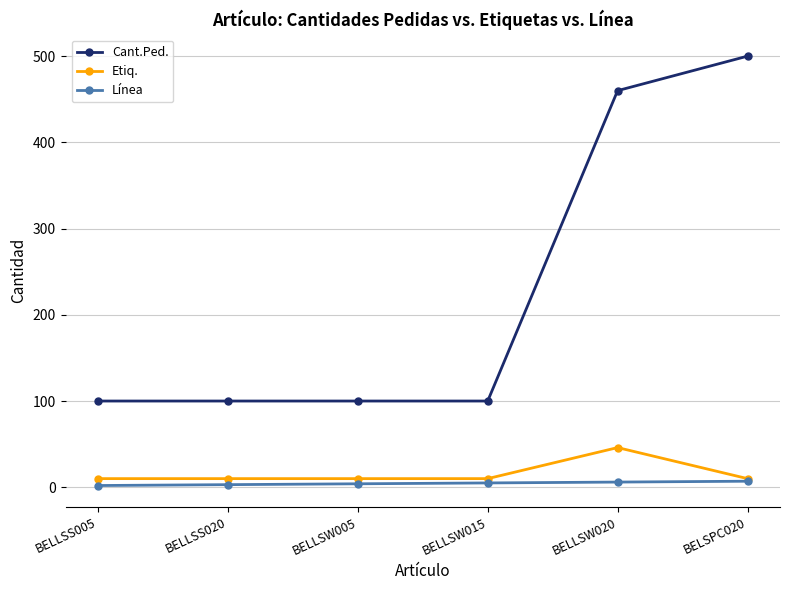

What is the greatest value displayed?

500